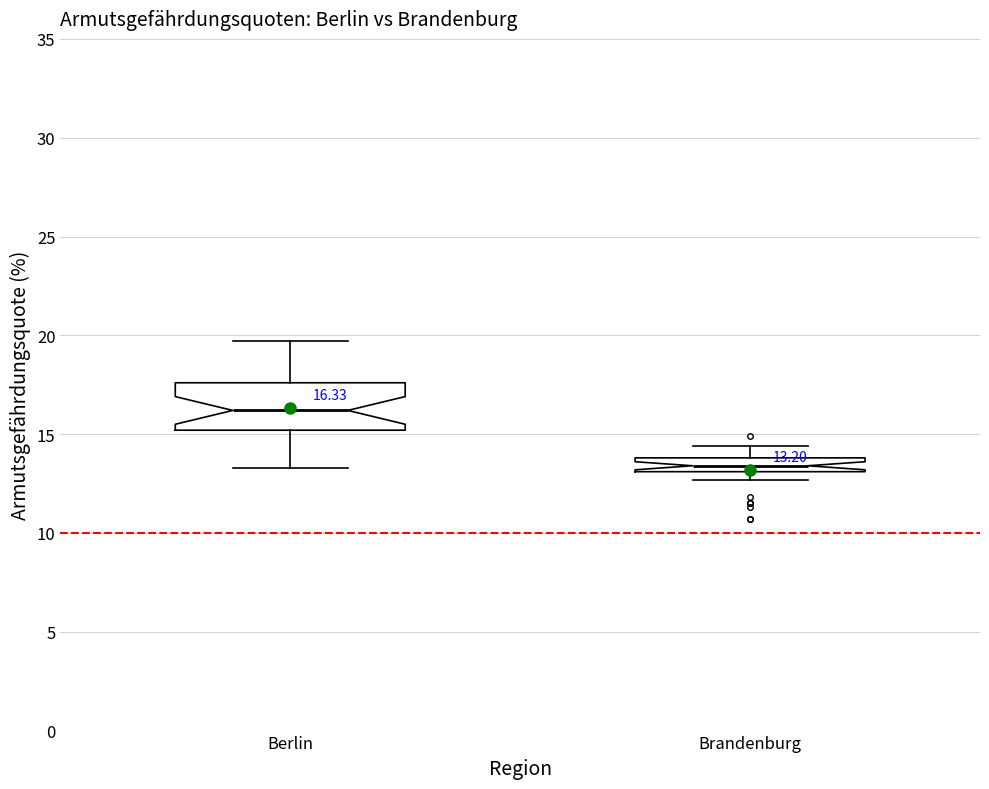

Comparing the boxes themselves (not the whiskers), which one is the tallest?

Berlin